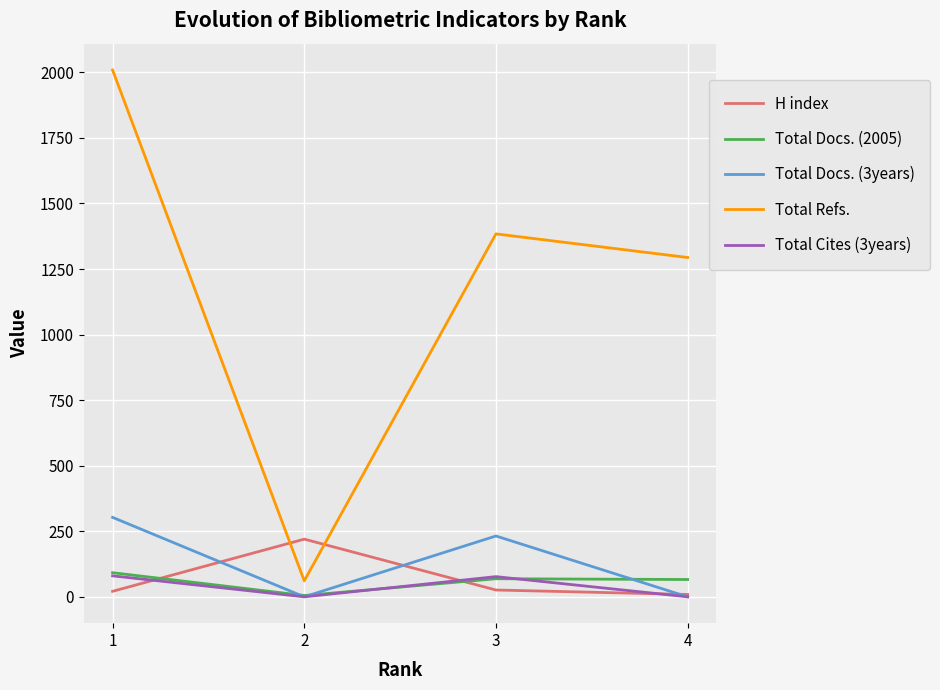

List the labels in order of Total Refs. value, smallest first.

2, 4, 3, 1